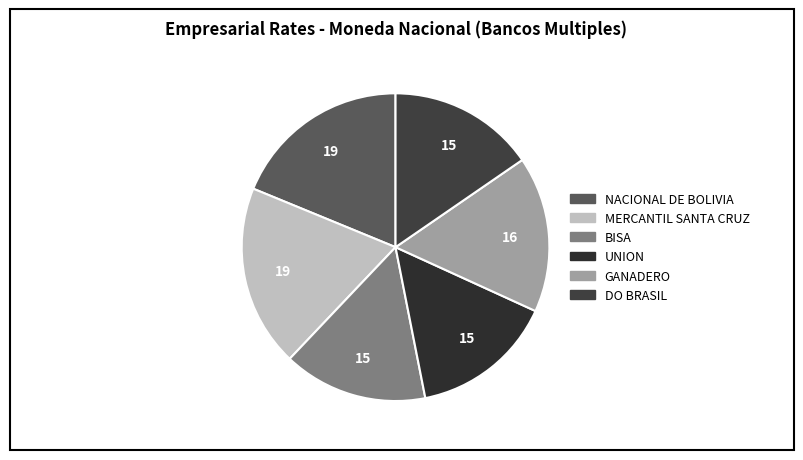

Does any single category account for the majority?

No